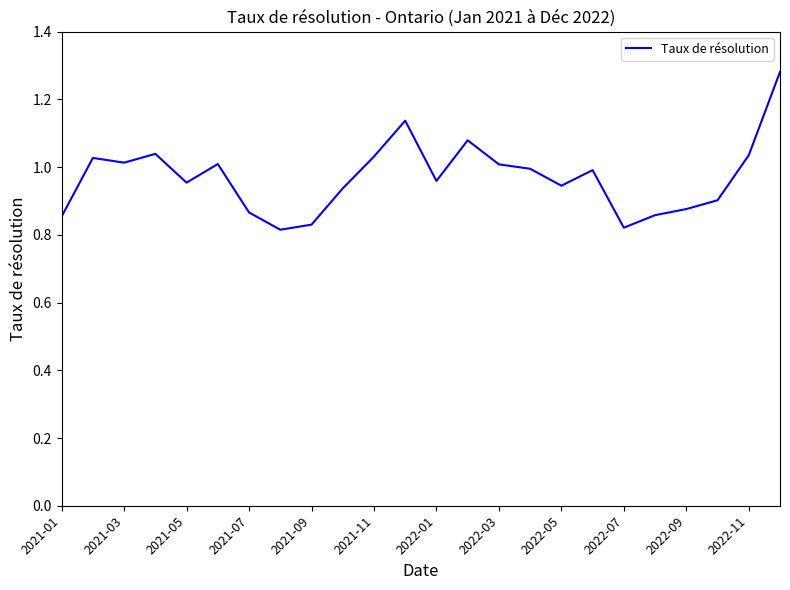

What is the difference between the maximum and minimum values?

0.5